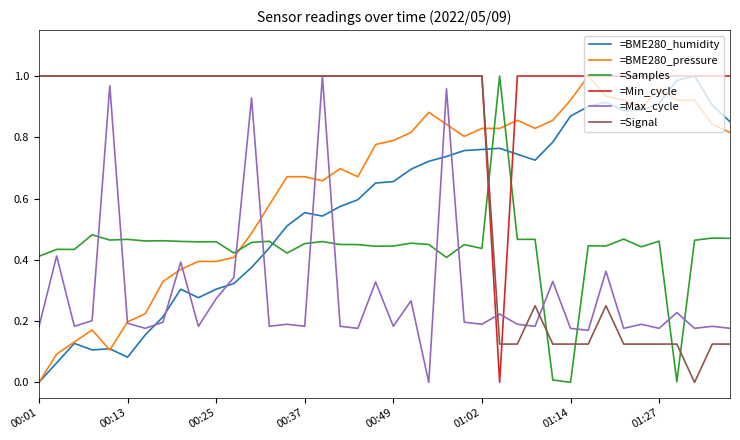

After their last crossing, which series has the higher values: =Min_cycle or =Samples?

=Min_cycle